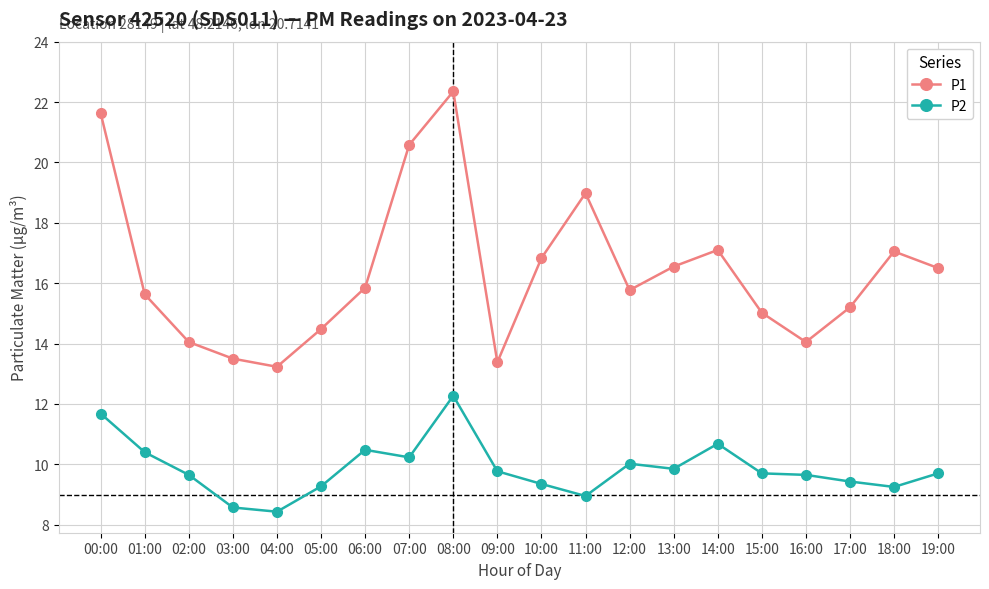

How many data points does each series have?

20